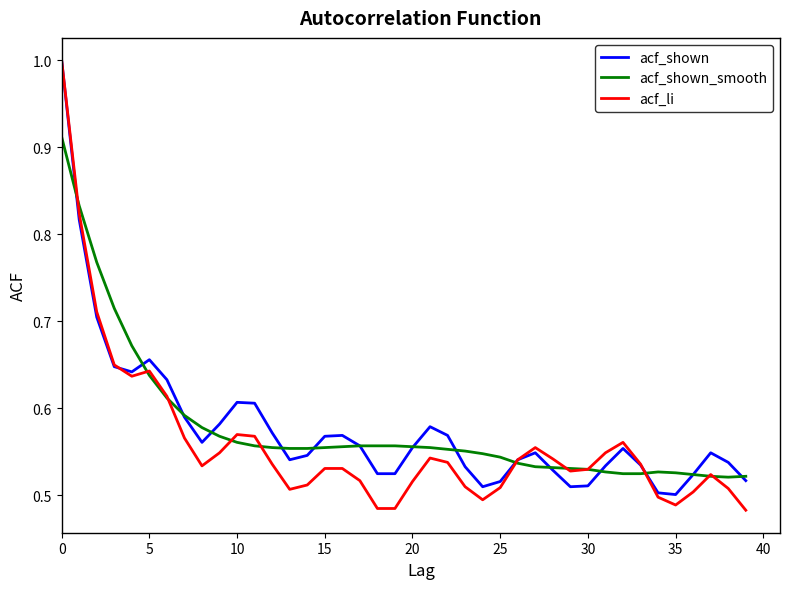

Which series has the widest spread of values?

acf_li